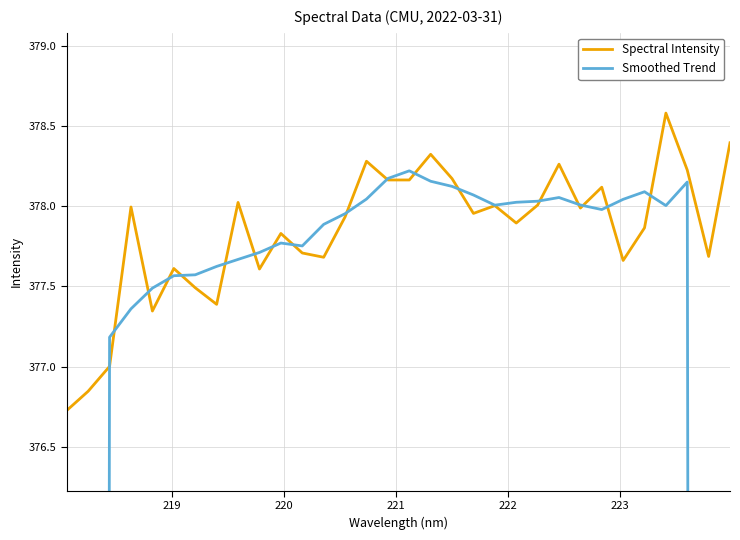

The Spectral Intensity series shows 536.4 at 219. True or false?

False